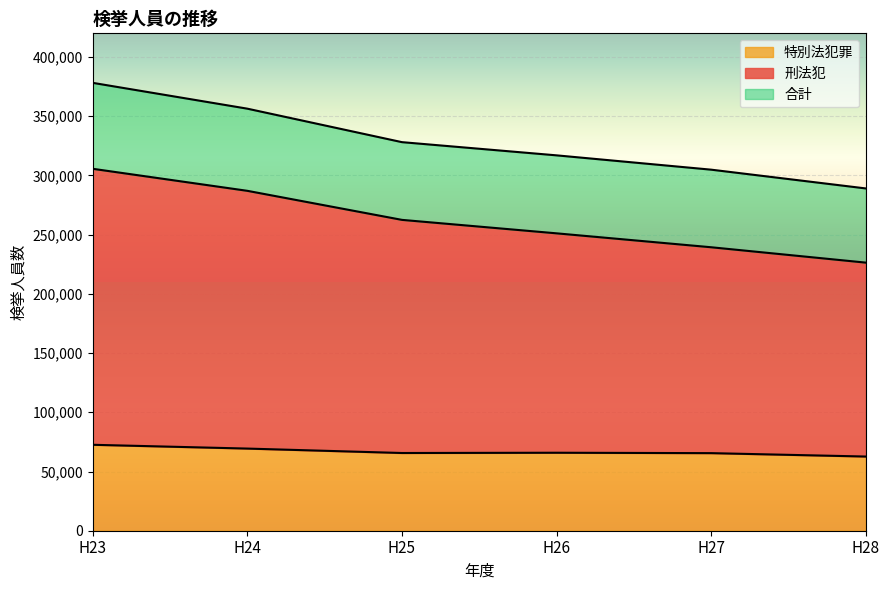

What is the sum of all 合計 values?

1973552